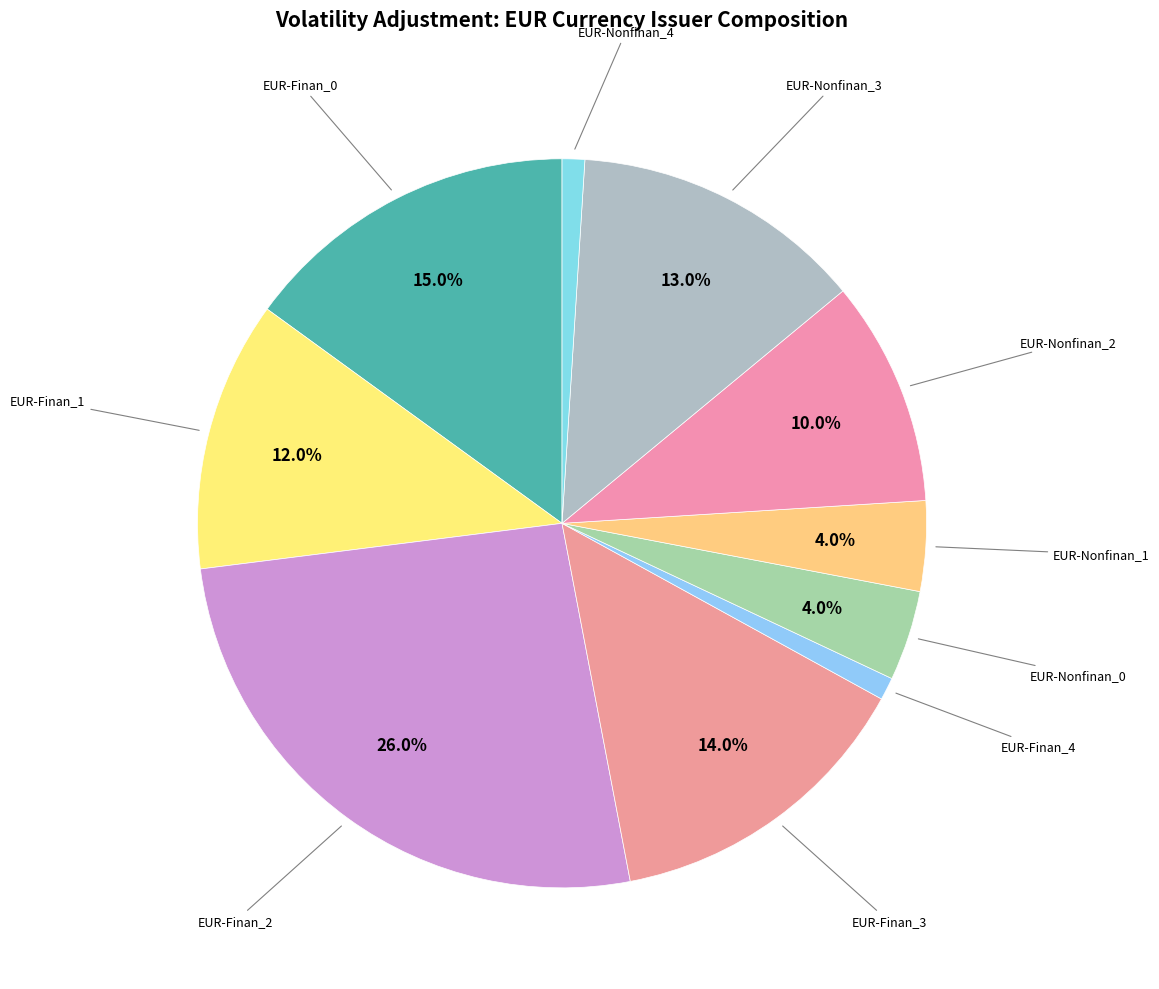

How many slices are in this pie chart?

10